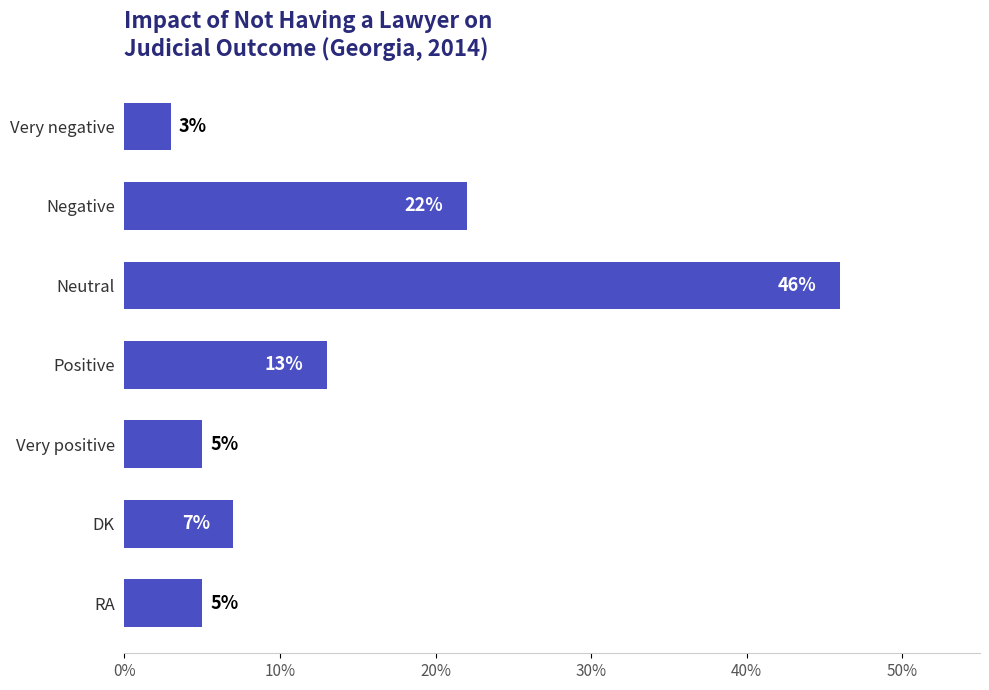

What position from the bottom is Very negative?

7